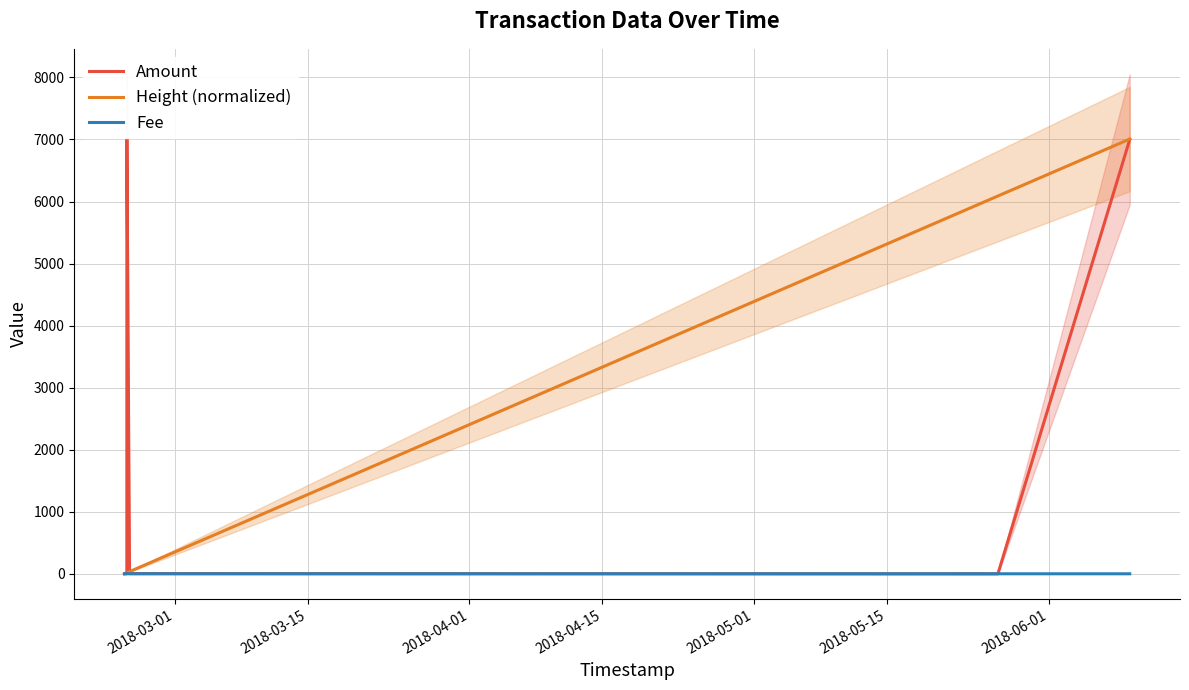

How many values in the Height (normalized) series are below 17?

5